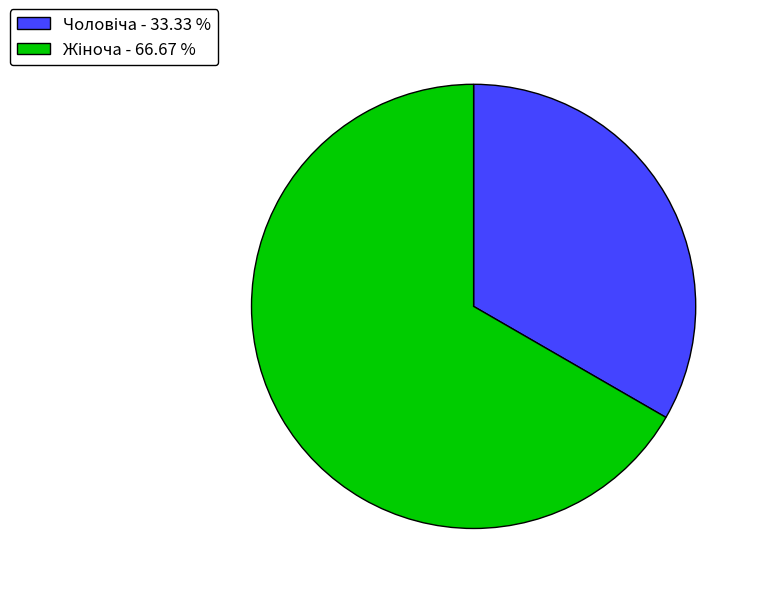

Is there any slice that represents more than half of the pie?

Yes